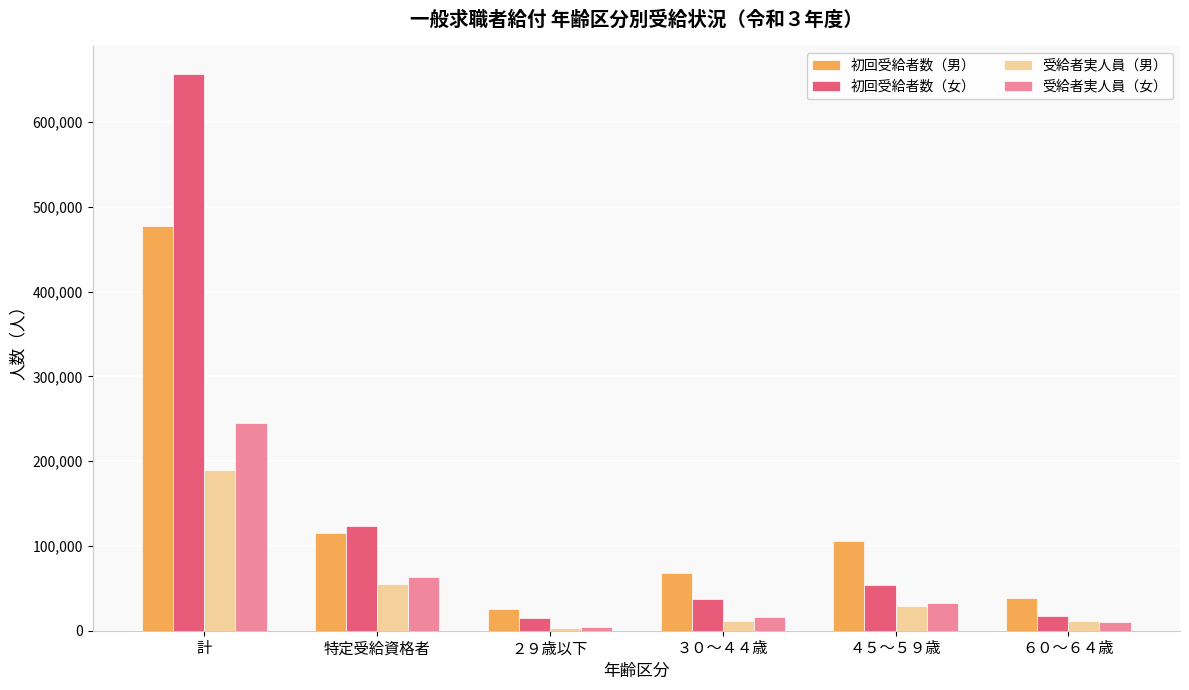

What is the greatest value displayed?

656419